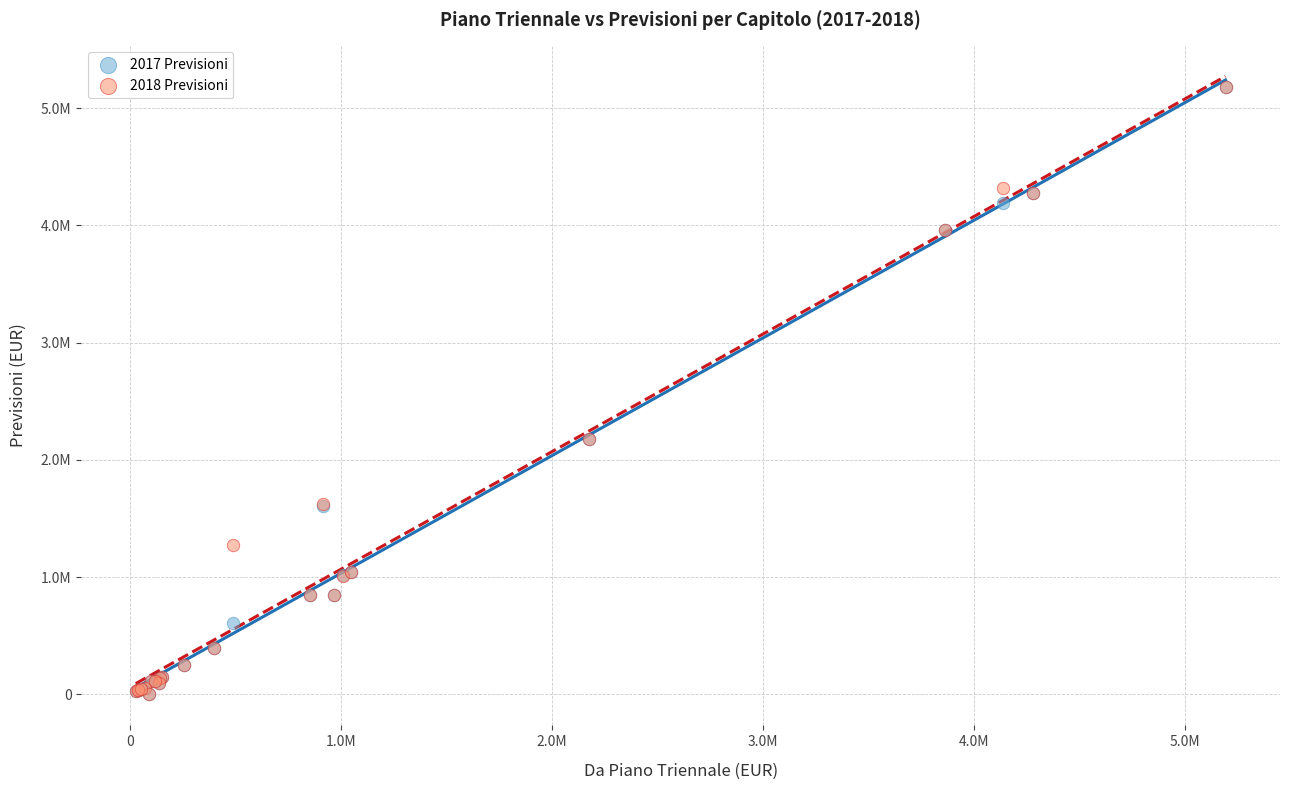

What are all the series names shown in the legend?

2017 Previsioni, 2018 Previsioni